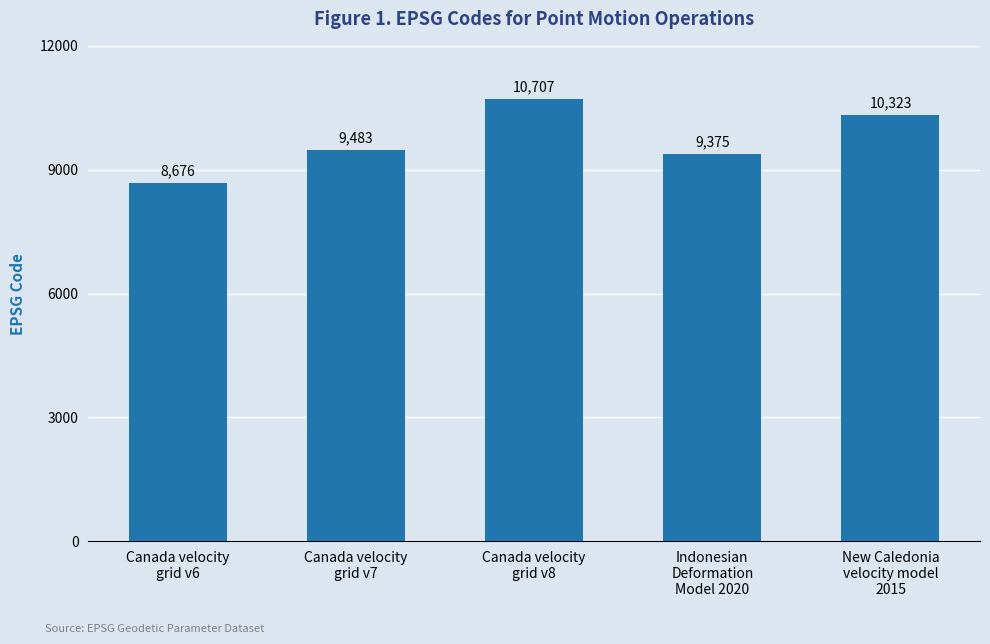

At which category does the chart reach its peak across all series?

Canada velocity
grid v8